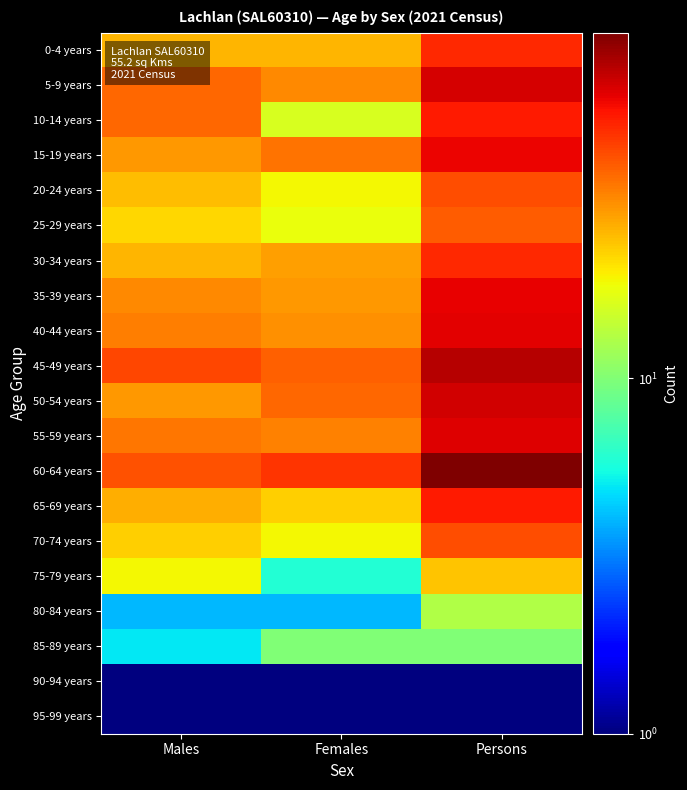

List the series in order of their peak value, lowest first.

90-94 years, 95-99 years, 85-89 years, 80-84 years, 75-79 years, 25-29 years, 20-24 years, 70-74 years, 0-4 years, 30-34 years, 10-14 years, 65-69 years, 15-19 years, 35-39 years, 40-44 years, 55-59 years, 5-9 years, 50-54 years, 45-49 years, 60-64 years